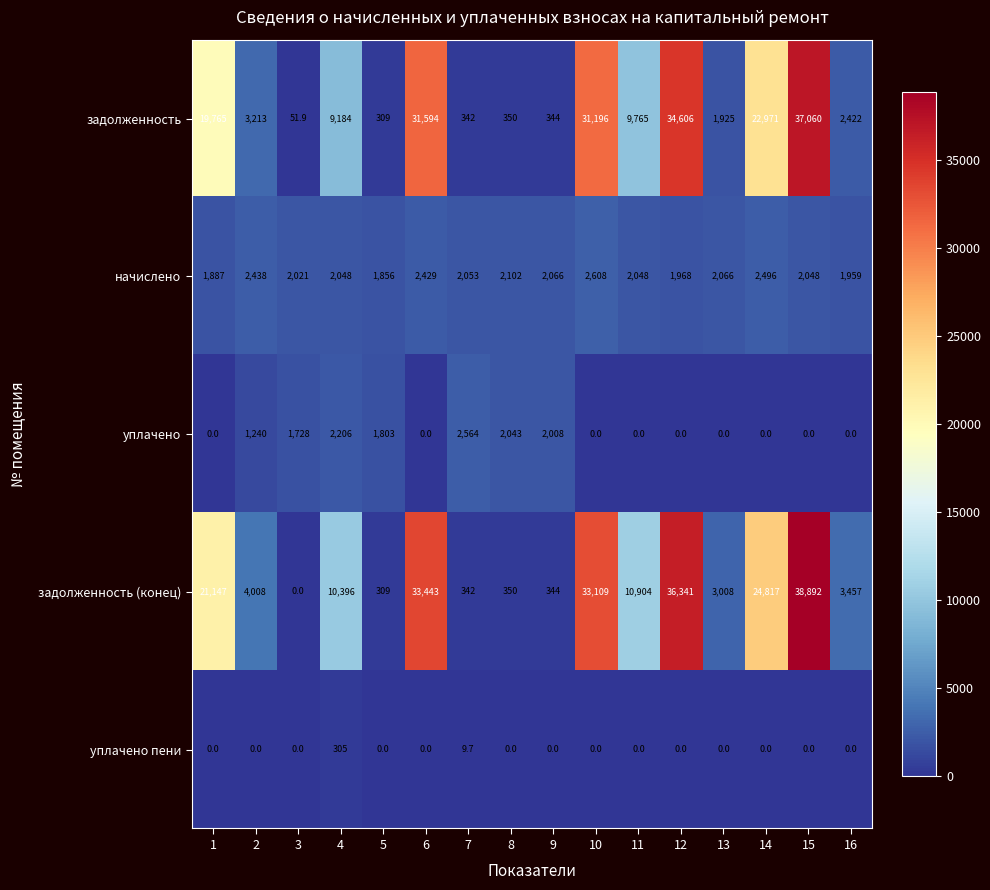

What is the difference between the second highest and minimum values in the начислено series?

640.0